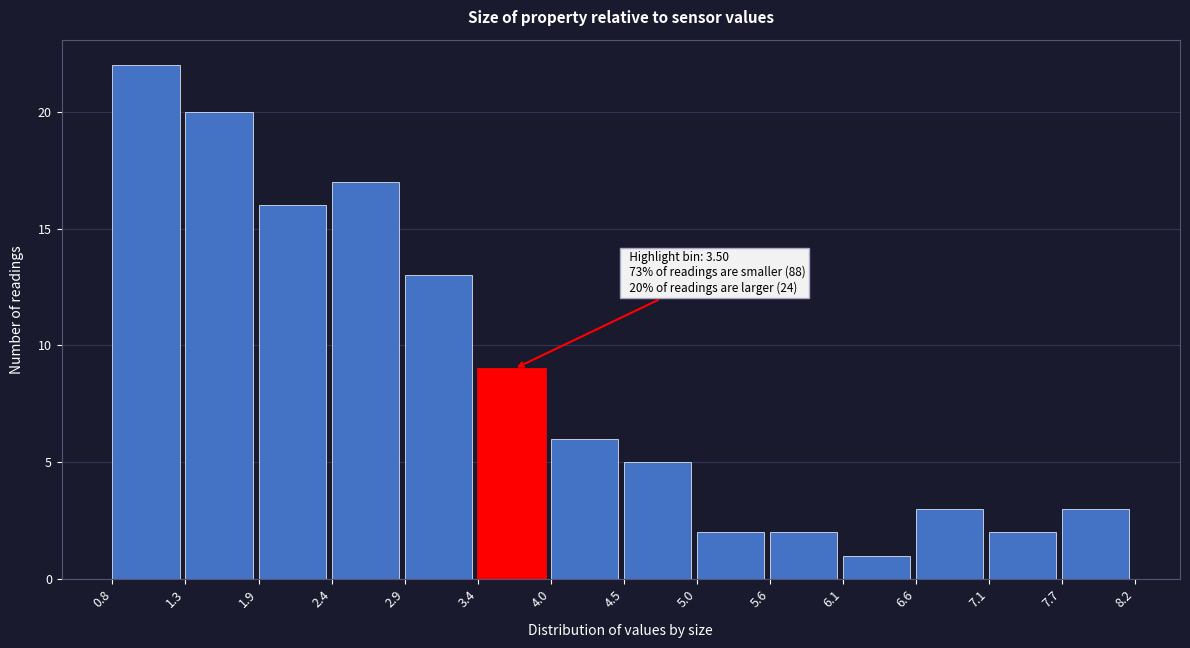

Which range on the x-axis has the tallest bar?

0.8 to 1.3